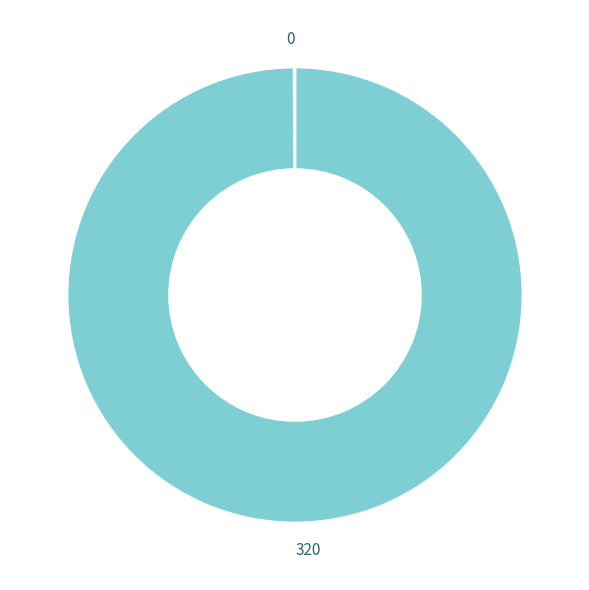

Does any single category account for the majority?

Yes